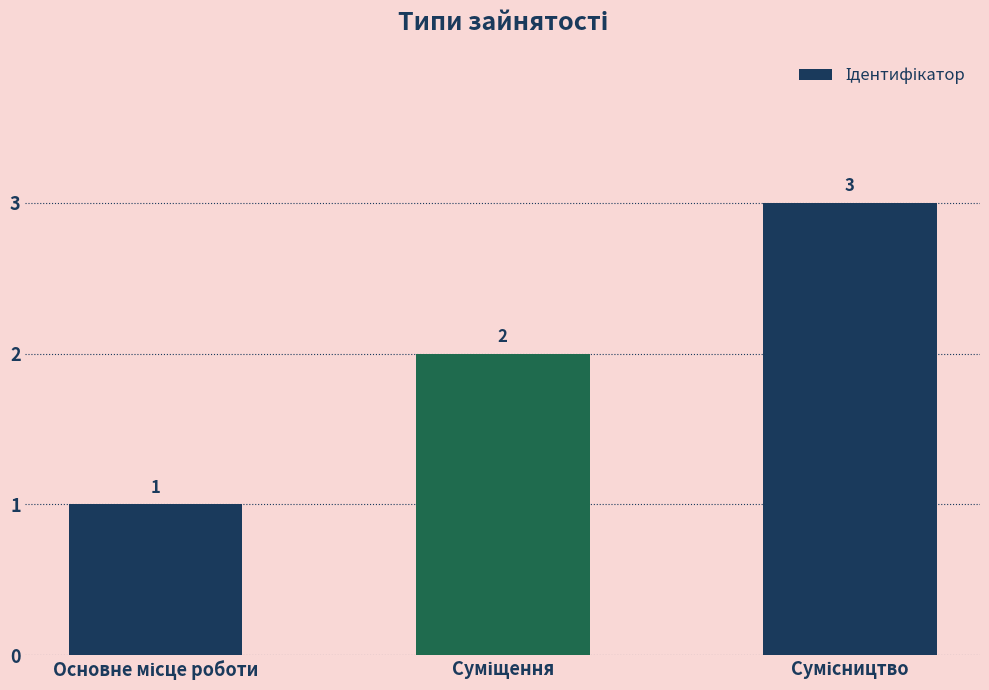

Count the values in the range 1 to 3.

3